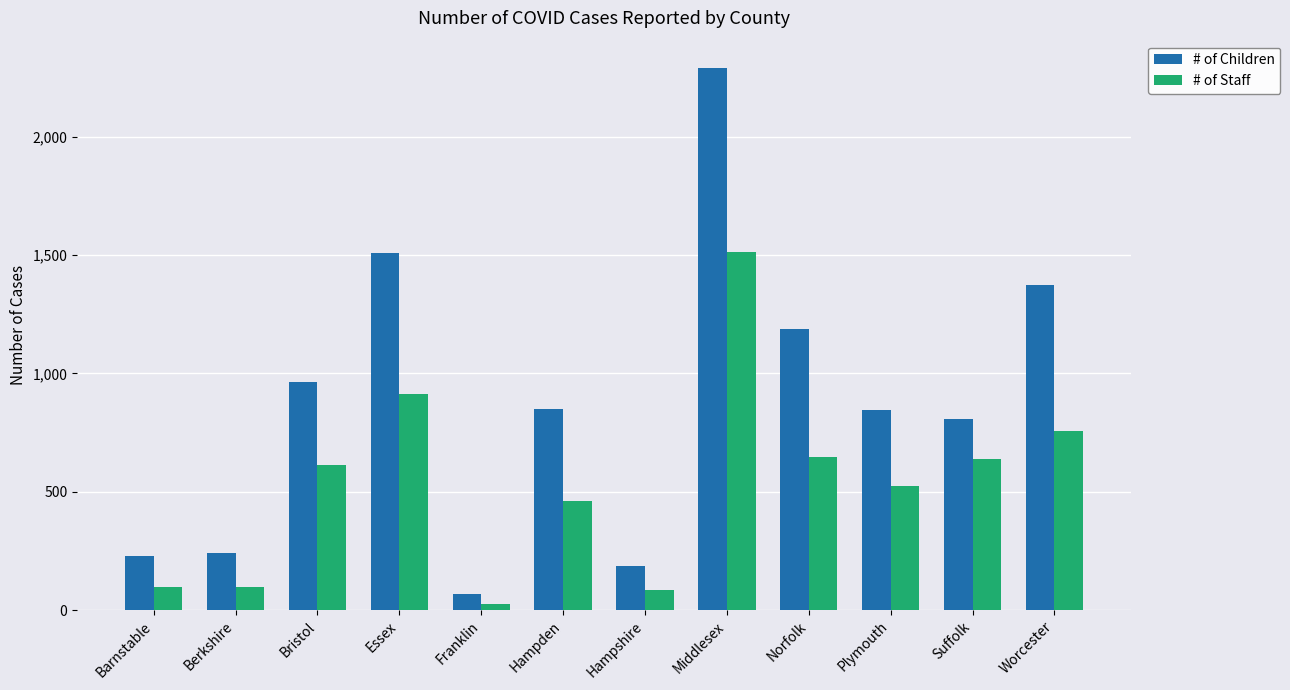

At which category does the chart reach its minimum across all series?

Franklin